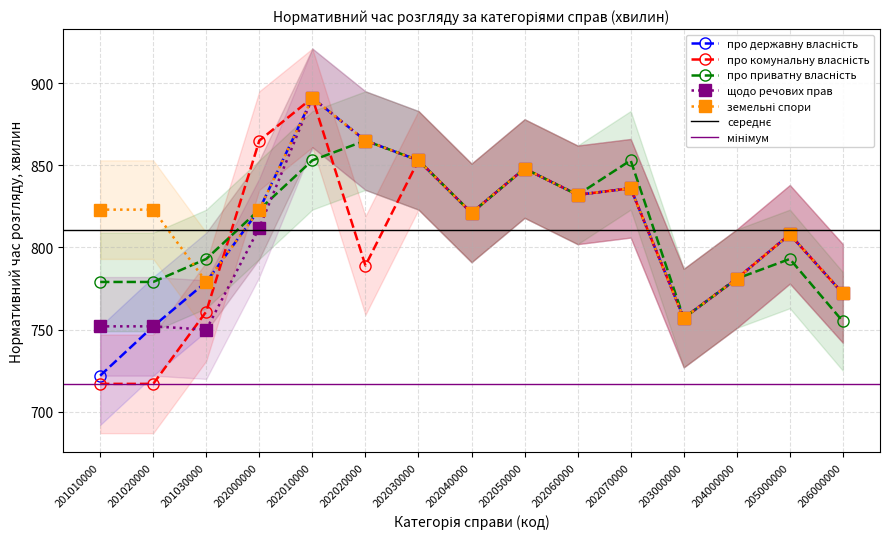

How many interior local valleys does the про державну власність series have?

3